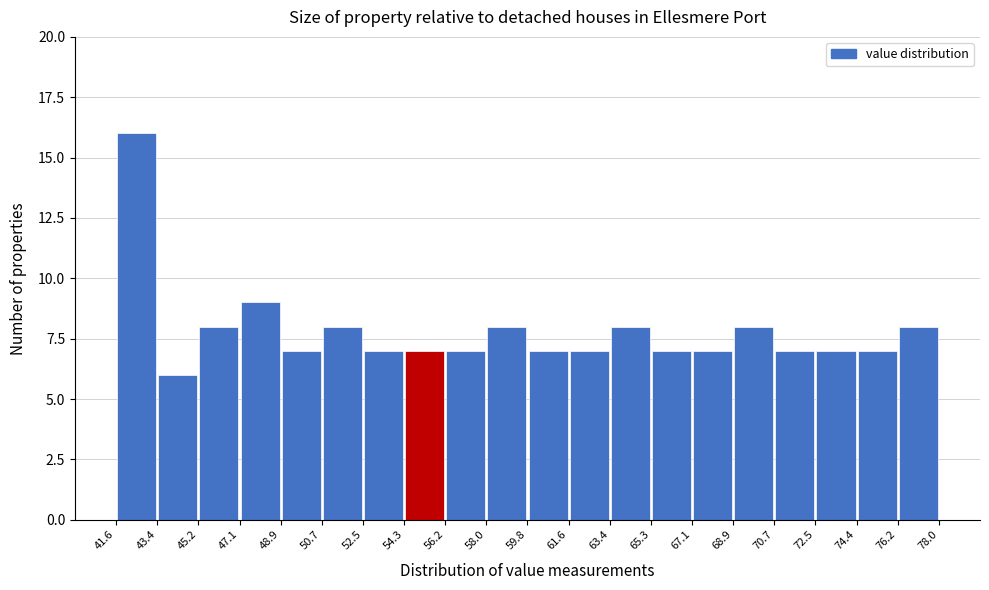

Which range on the x-axis has the tallest bar?

41.6 to 43.4